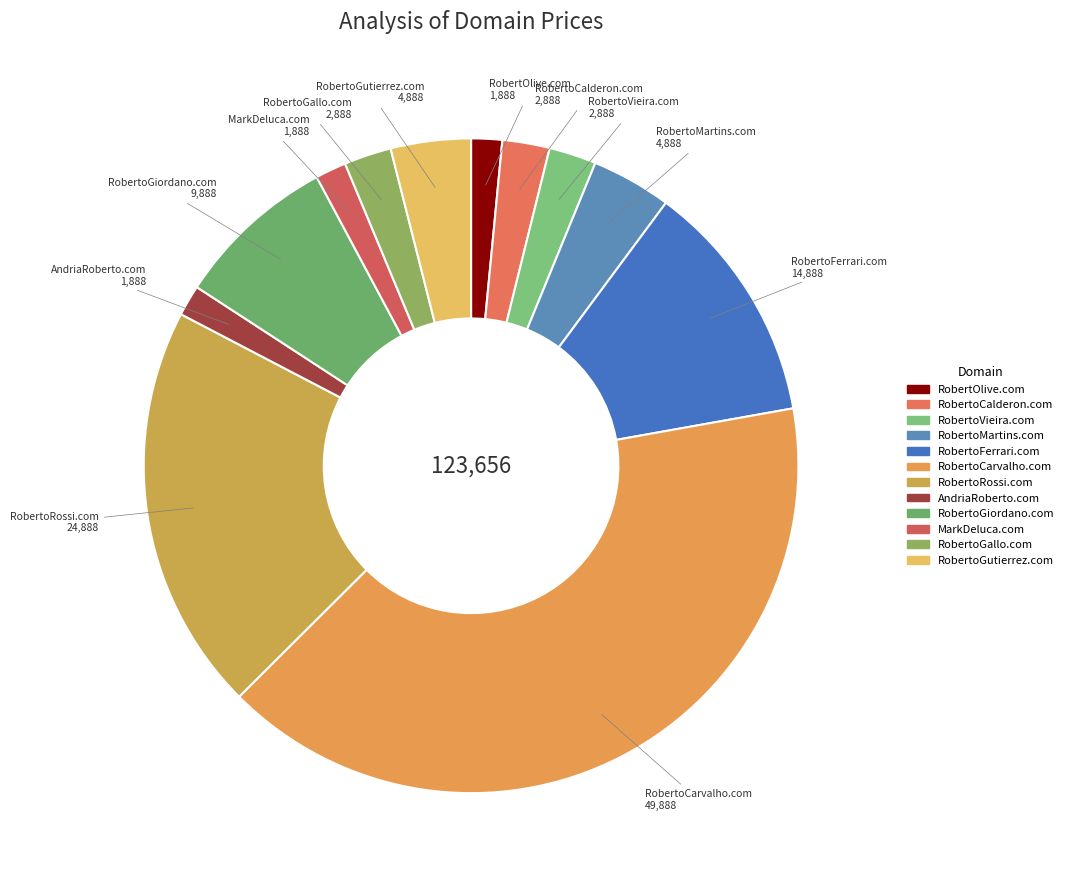

Between RobertoGallo.com and RobertoFerrari.com, which is larger?

RobertoFerrari.com